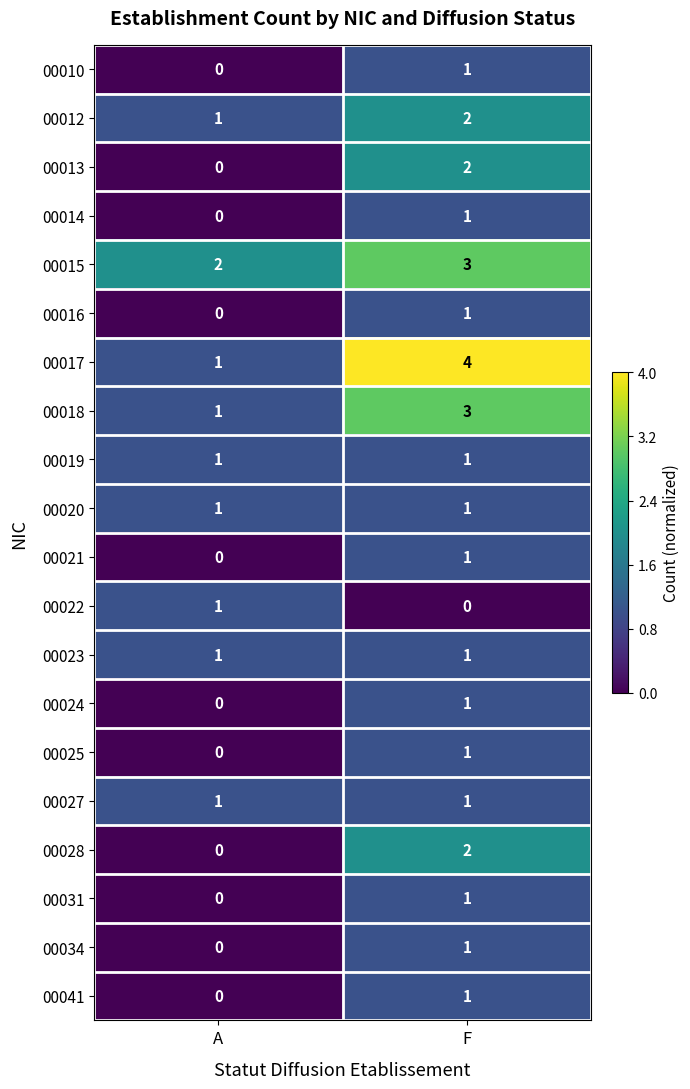

List the labels in order of 00017 value, smallest first.

A, F